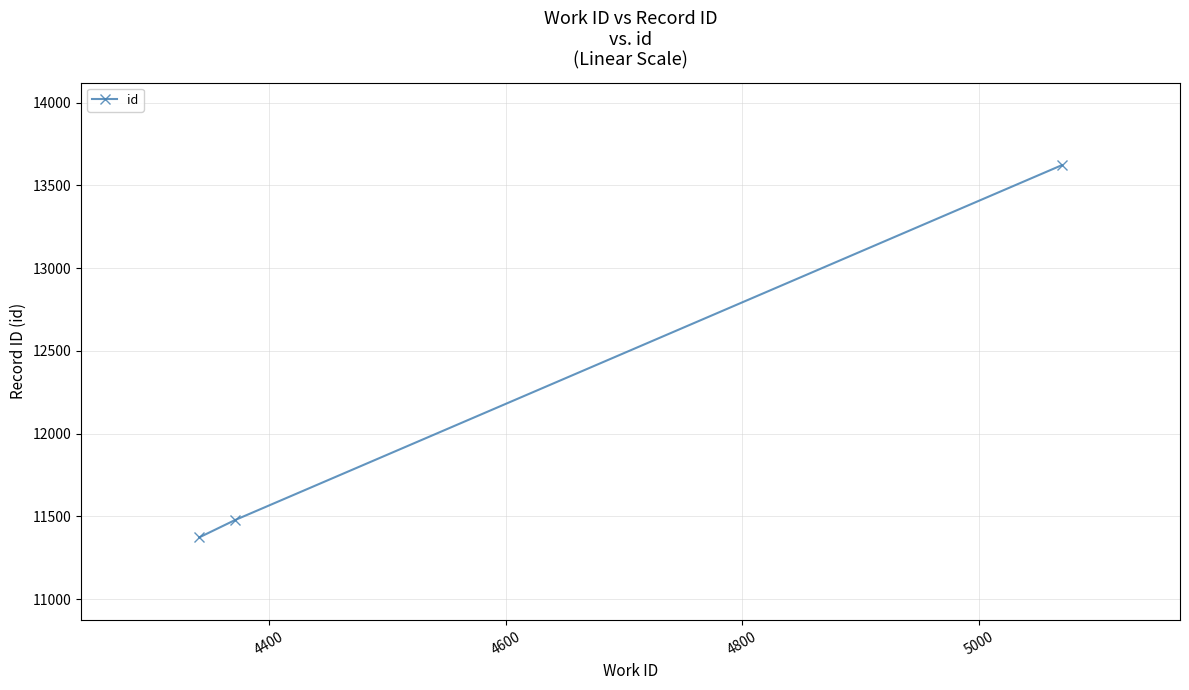

Is this an area chart (filled region under the line)?

No